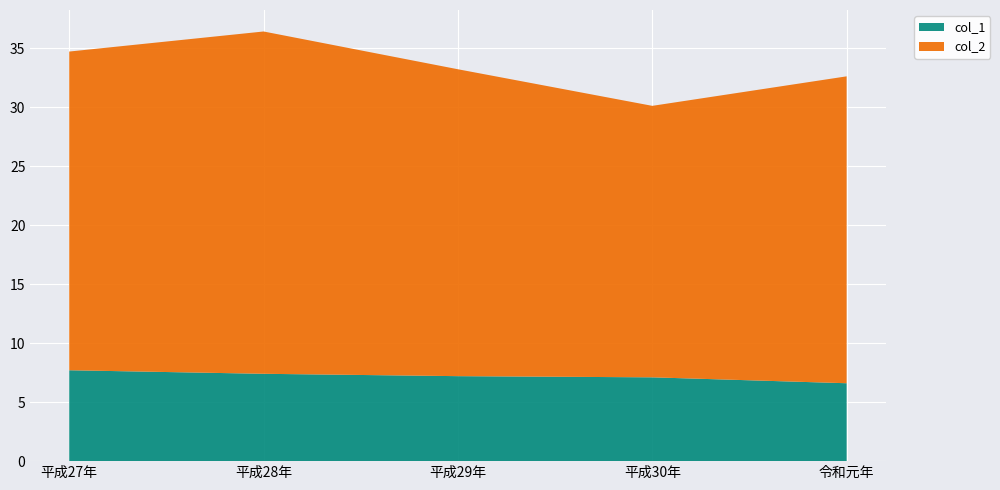

Reading left to right, list all the values displayed in this chart.

col_1: 平成27年=7.7	平成28年=7.4	平成29年=7.2	平成30年=7.1	令和元年=6.6
col_2: 平成27年=27.0	平成28年=29.0	平成29年=26.0	平成30年=23.0	令和元年=26.0